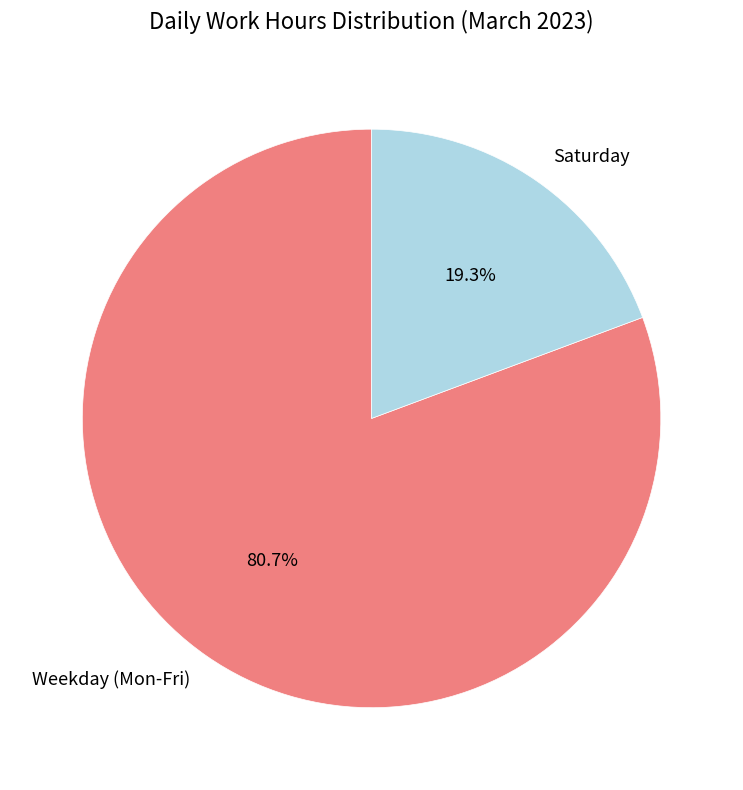

Between Weekday (Mon-Fri) and Saturday, which is larger?

Weekday (Mon-Fri)